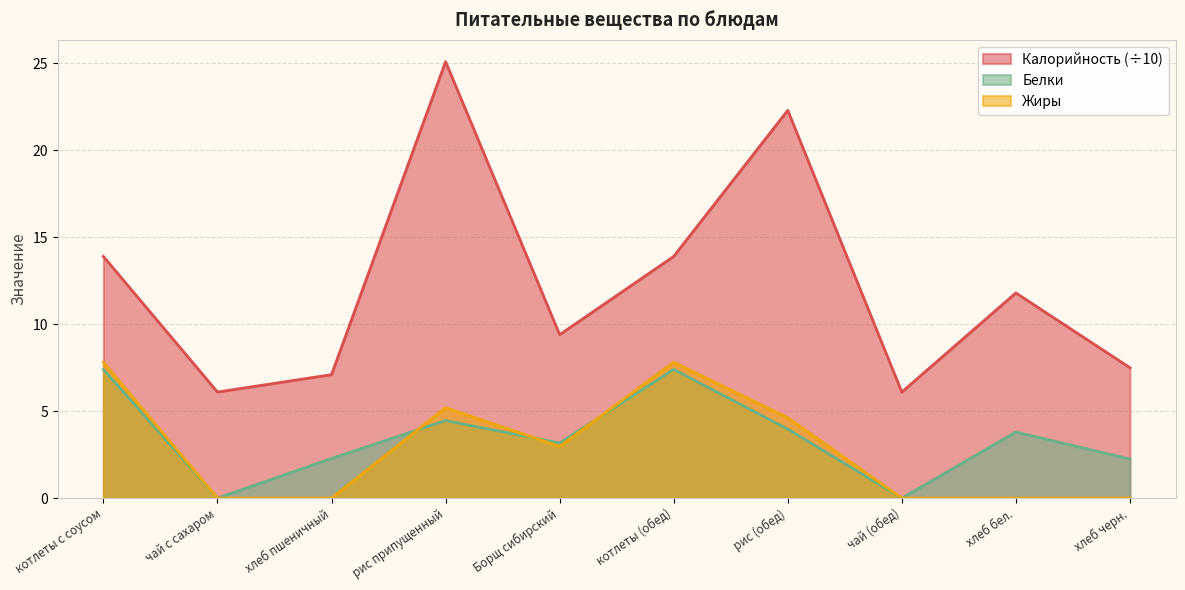

Reading right to left, extract all data points from this chart.

Калорийность: хлеб черн.=7.5	хлеб бел.=11.8	чай (обед)=6.1	рис (обед)=22.3	котлеты (обед)=13.9	Борщ сибирский=9.4	рис припущенный=25.1	хлеб пшеничный=7.1	чай с сахаром=6.1	котлеты с соусом=13.9
Белки: хлеб черн.=2.2	хлеб бел.=3.8	чай (обед)=0.0	рис (обед)=4.0	котлеты (обед)=7.4	Борщ сибирский=3.2	рис припущенный=4.5	хлеб пшеничный=2.3	чай с сахаром=0.0	котлеты с соусом=7.4
Жиры: хлеб черн.=0.0	хлеб бел.=0.0	чай (обед)=0.0	рис (обед)=4.6	котлеты (обед)=7.8	Борщ сибирский=3.0	рис припущенный=5.2	хлеб пшеничный=0.0	чай с сахаром=0.0	котлеты с соусом=7.8